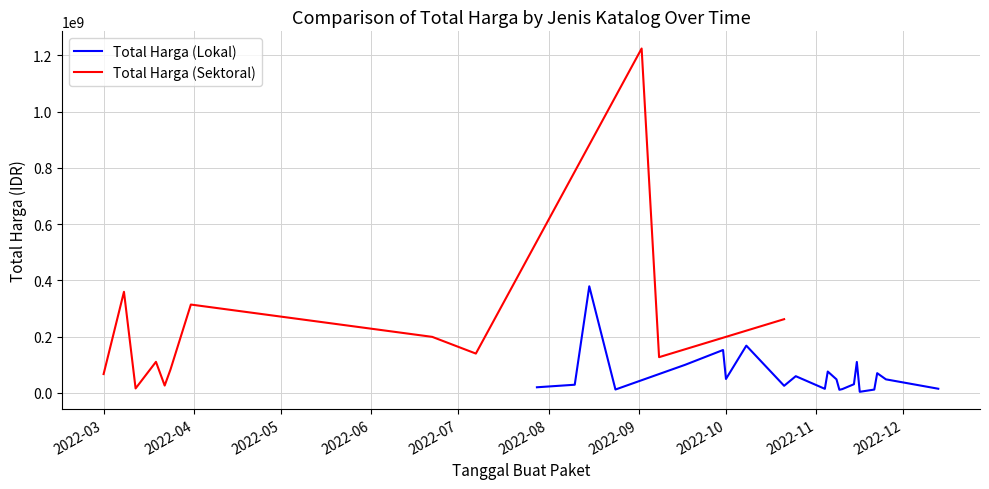

Which series has the largest total across all categories?

Total Harga (Sektoral)